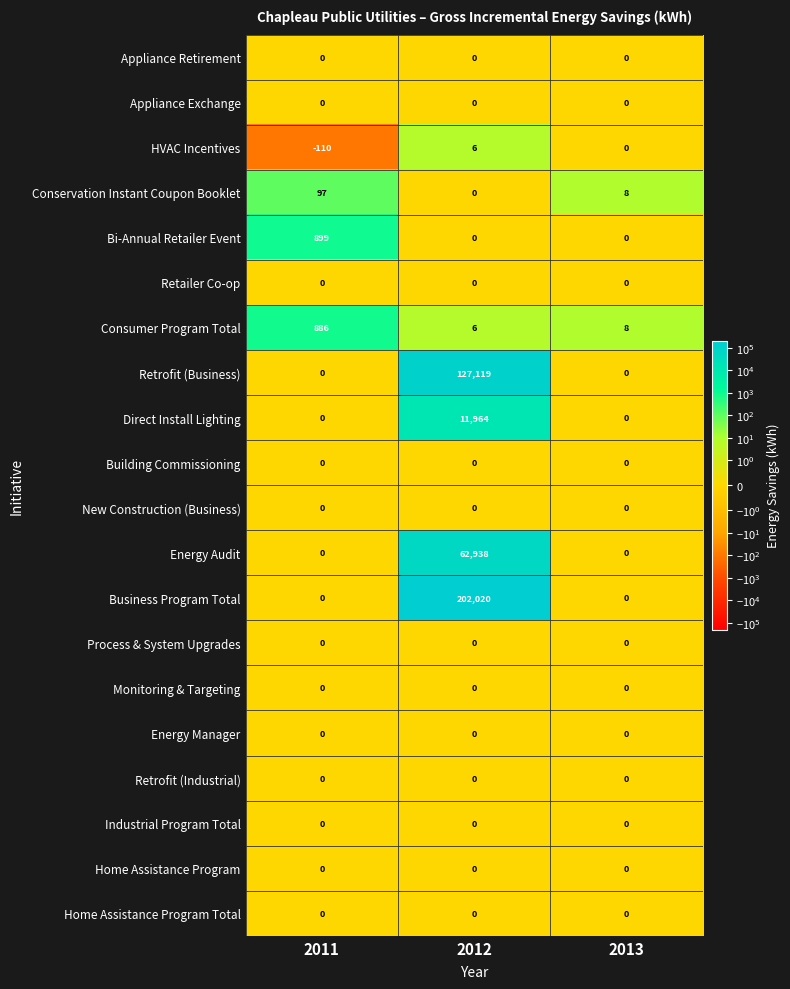

True or false: Appliance Exchange has a value of 0 at 2012.

True